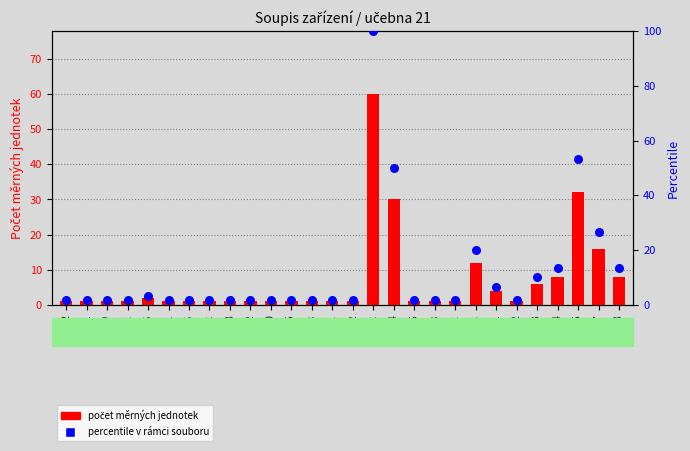

At how many categories does at least one series exceed 66?

1